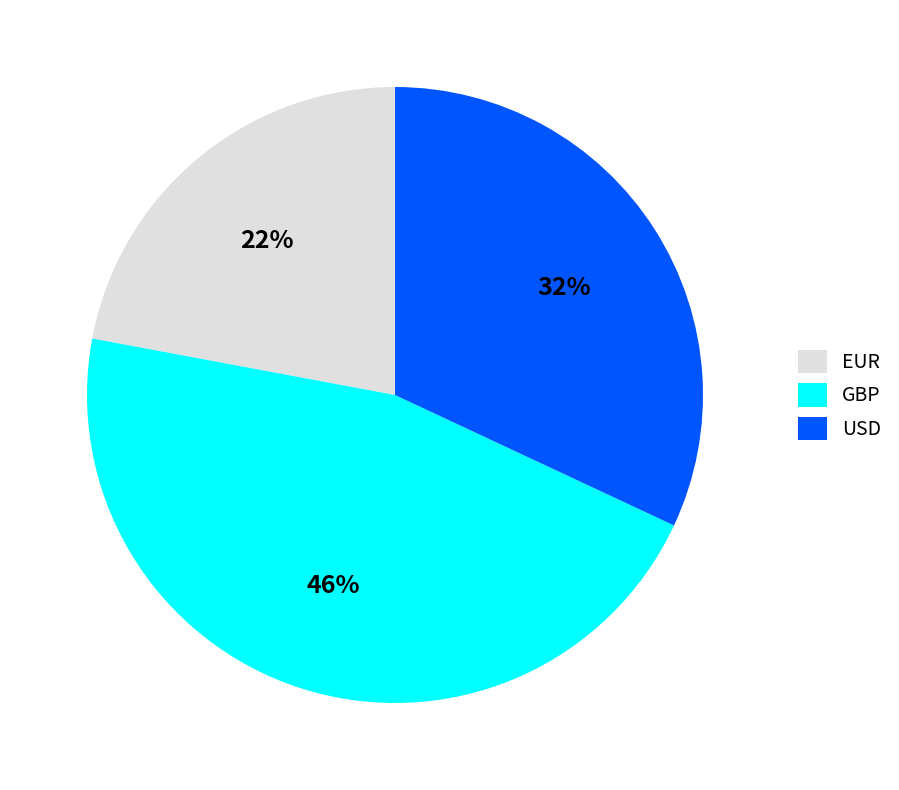

Which slice is the largest?

GBP